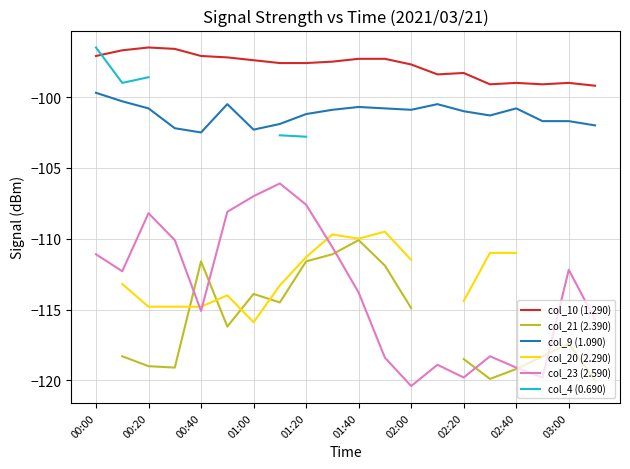

The value of col_10 (1.290) at 00:00 is -97.1. True or false?

True